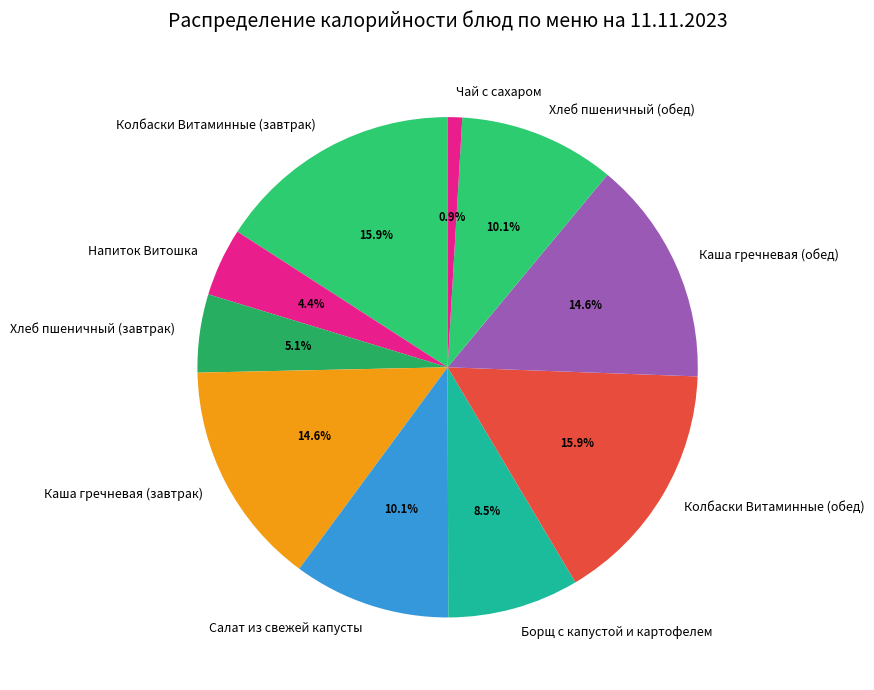

Does Хлеб пшеничный (завтрак) account for over 50% of the chart?

No